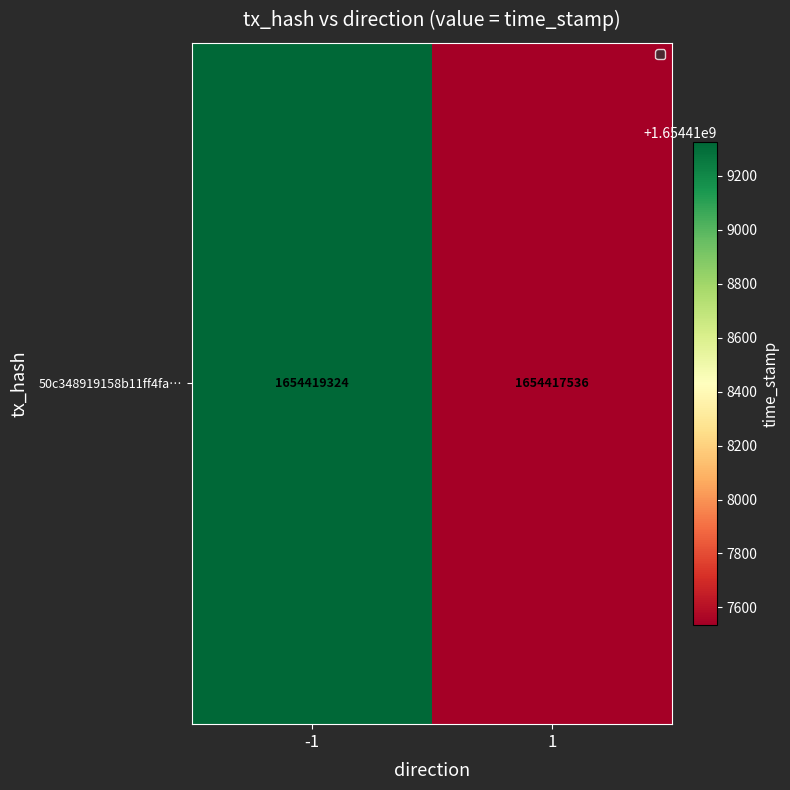

How many values are between 1654417536 and 1654419324?

2